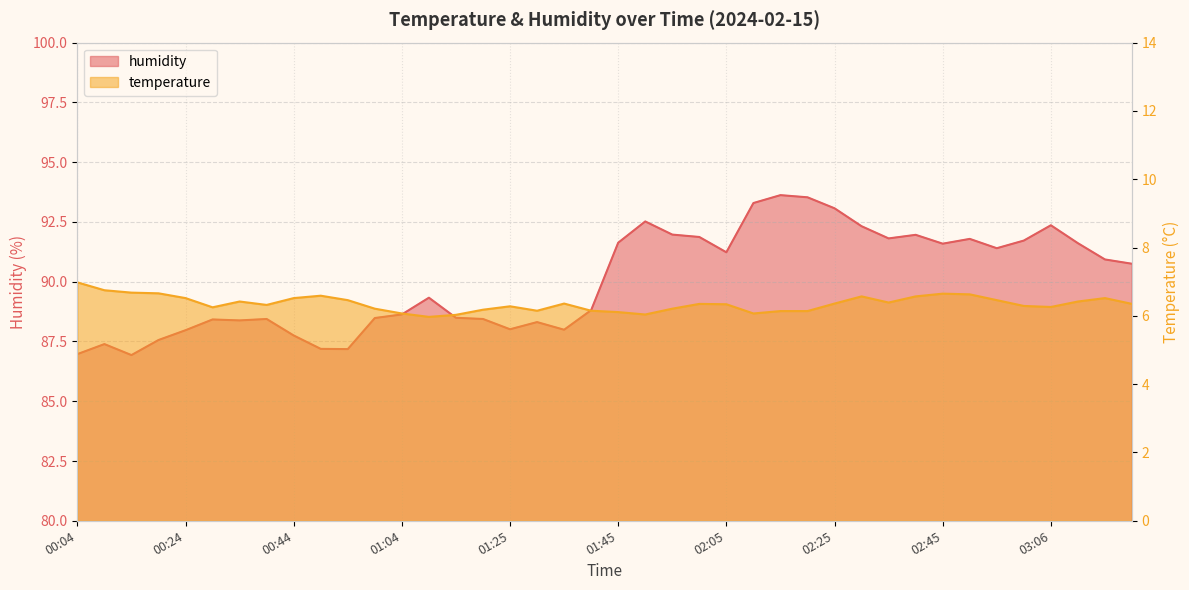

Reading right to left, extract all data points from this chart.

temperature: 03:21=6.3	03:16=6.5	03:11=6.4	03:06=6.3	03:01=6.3	02:56=6.5	02:50=6.6	02:45=6.7	02:40=6.6	02:35=6.4	02:30=6.6	02:25=6.4	02:20=6.1	02:15=6.1	02:10=6.1	02:05=6.3	02:00=6.3	01:55=6.2	01:50=6.0	01:45=6.1	01:40=6.2	01:35=6.4	01:30=6.2	01:25=6.3	01:19=6.2	01:14=6.0	01:09=6.0	01:04=6.1	00:59=6.2	00:54=6.5	00:49=6.6	00:44=6.5	00:39=6.3	00:34=6.4	00:29=6.2	00:24=6.5	00:19=6.7	00:14=6.7	00:09=6.8	00:04=7.0
humidity: 03:21=90.8	03:16=90.9	03:11=91.6	03:06=92.4	03:01=91.7	02:56=91.4	02:50=91.8	02:45=91.6	02:40=92.0	02:35=91.8	02:30=92.3	02:25=93.1	02:20=93.5	02:15=93.6	02:10=93.3	02:05=91.2	02:00=91.9	01:55=92.0	01:50=92.5	01:45=91.6	01:40=88.8	01:35=88.0	01:30=88.3	01:25=88.0	01:19=88.4	01:14=88.5	01:09=89.3	01:04=88.6	00:59=88.5	00:54=87.2	00:49=87.2	00:44=87.8	00:39=88.4	00:34=88.4	00:29=88.4	00:24=88.0	00:19=87.6	00:14=86.9	00:09=87.4	00:04=87.0